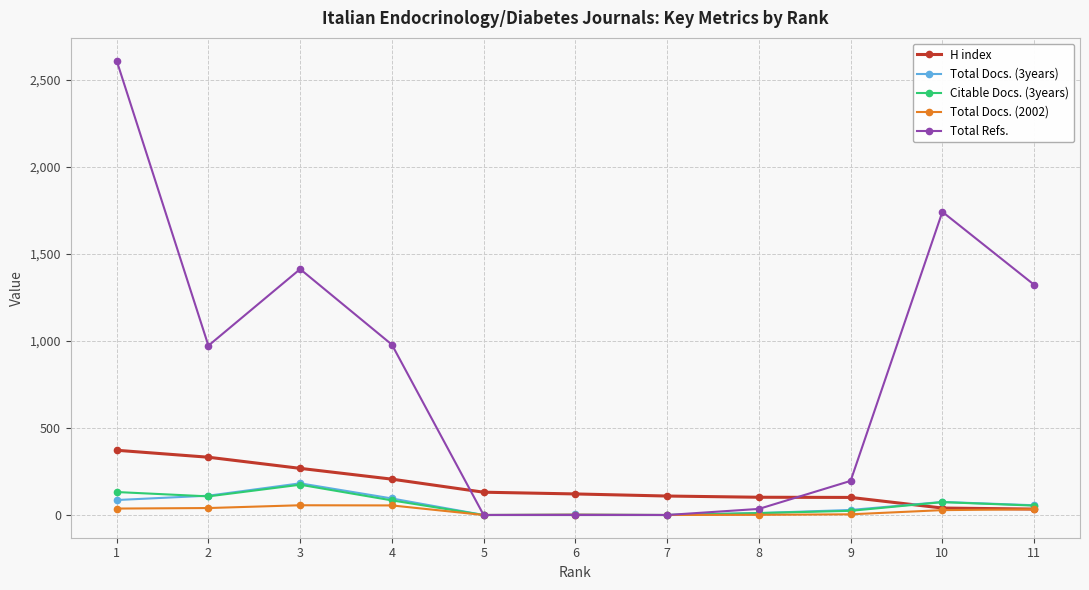

What is the difference between the maximum and minimum values in the H index series?

338